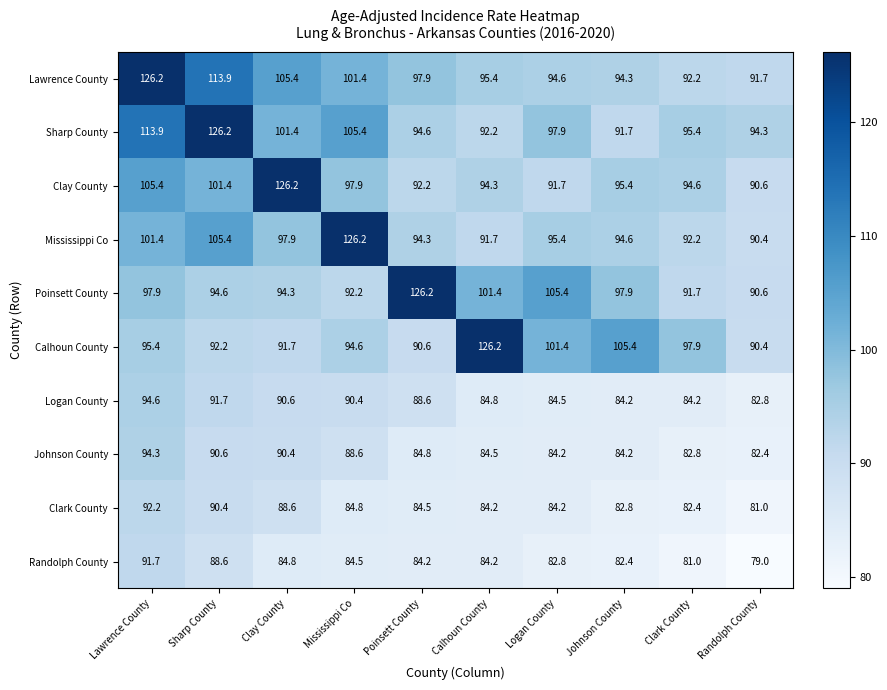

At which label is Logan County closest to 88?

Poinsett County